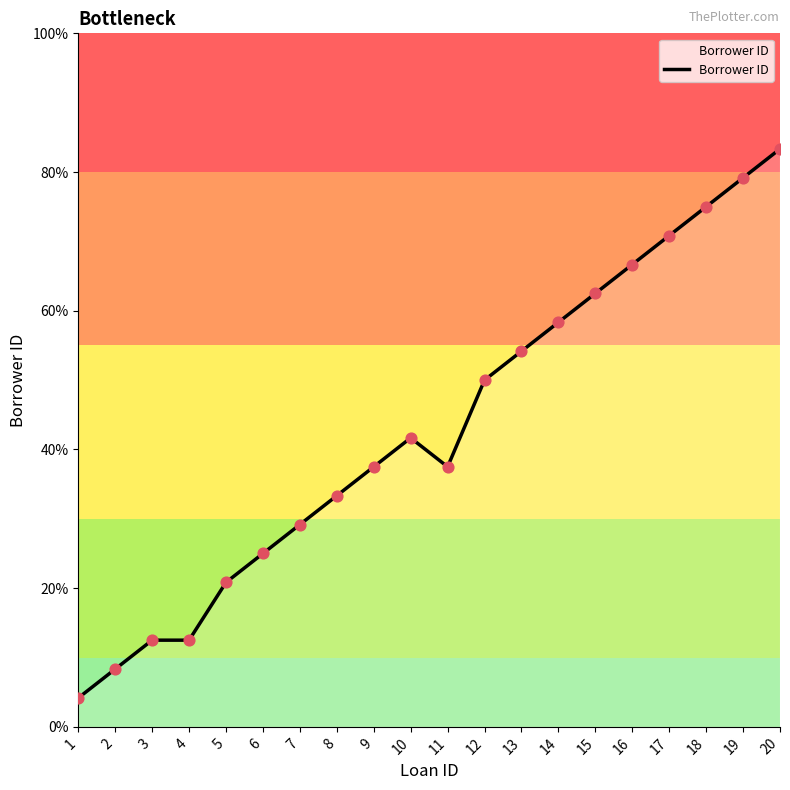

Does the chart have visible grid lines?

No